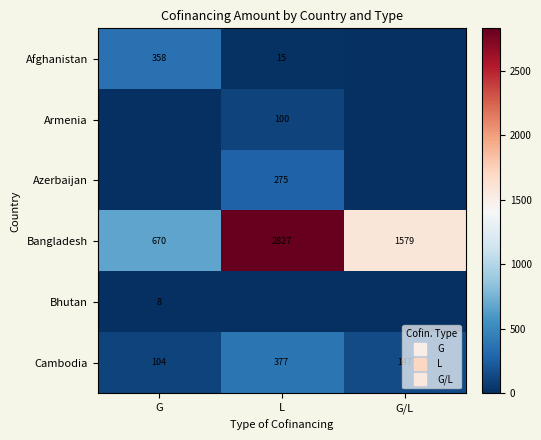

Which category has the highest value in the Cambodia series?

L